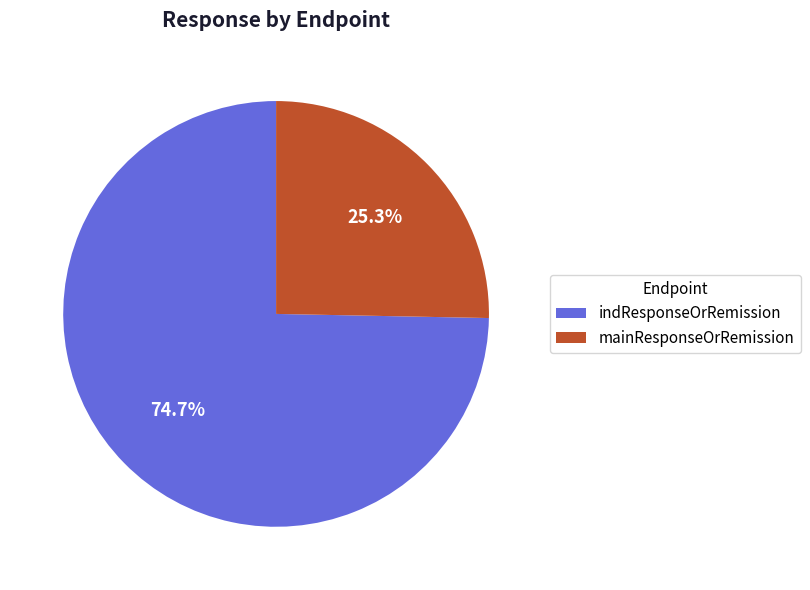

What is the total percentage of indResponseOrRemission and mainResponseOrRemission?

100.0%